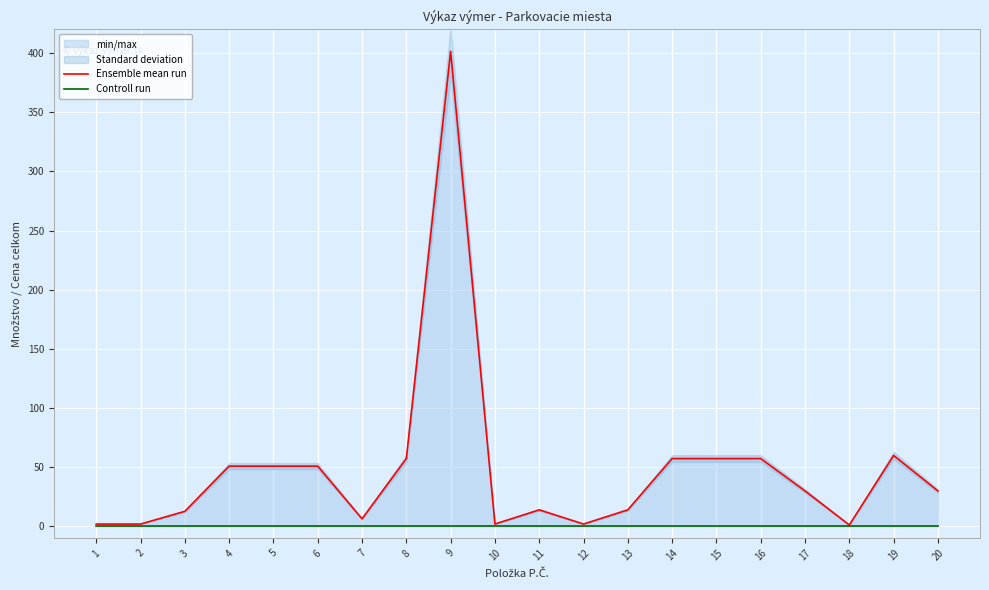

What is the difference between the maximum and minimum values in the Ensemble mean run series?

400.3